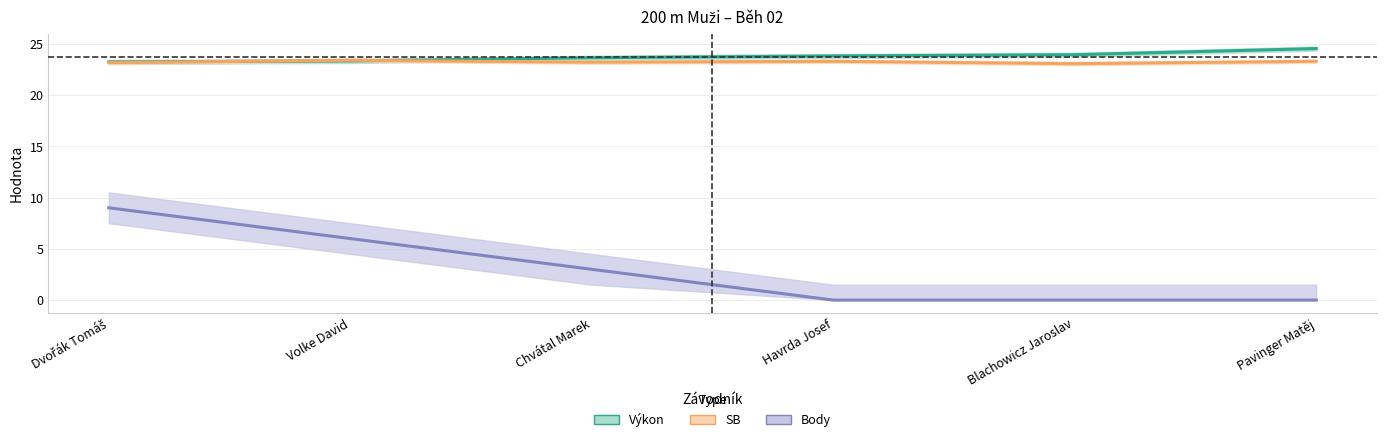

At which label is Body closest to 4?

Chvátal Marek